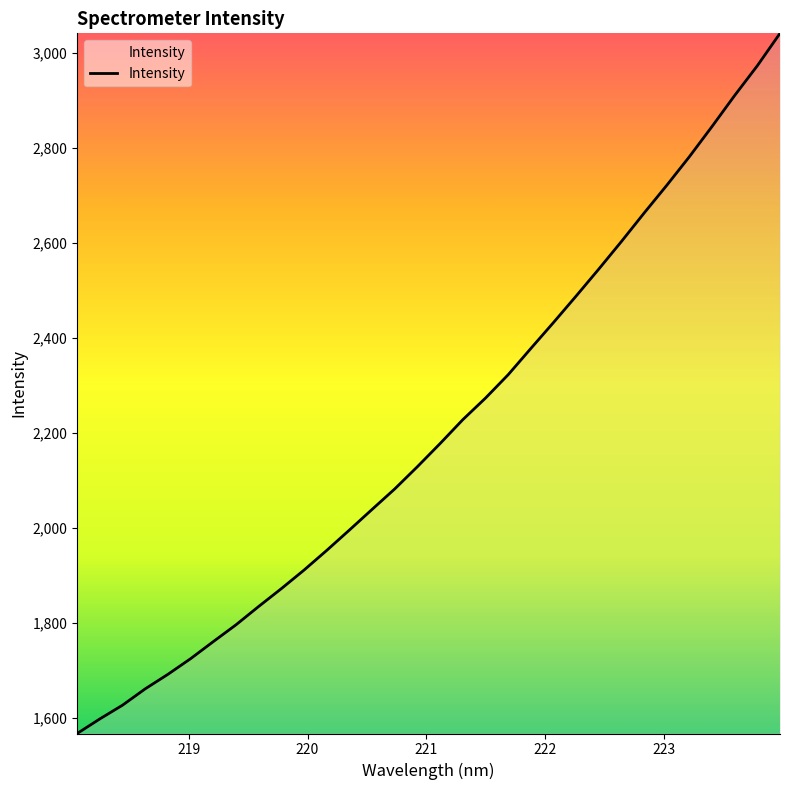

What is the maximum value shown in the chart?

3040.7